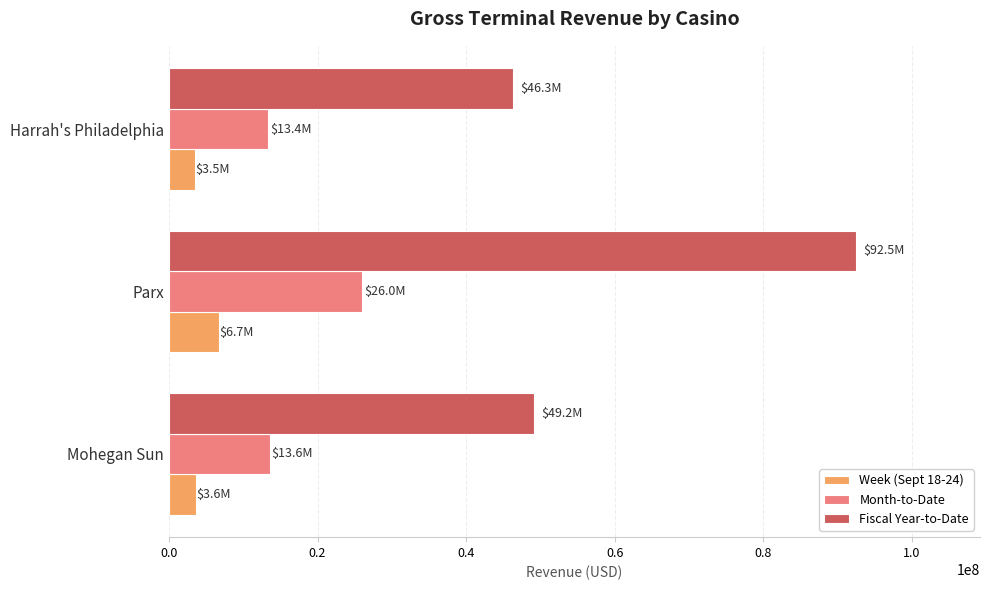

Is it true that Fiscal Year-to-Date equals 49181008.1 at Mohegan Sun?

True